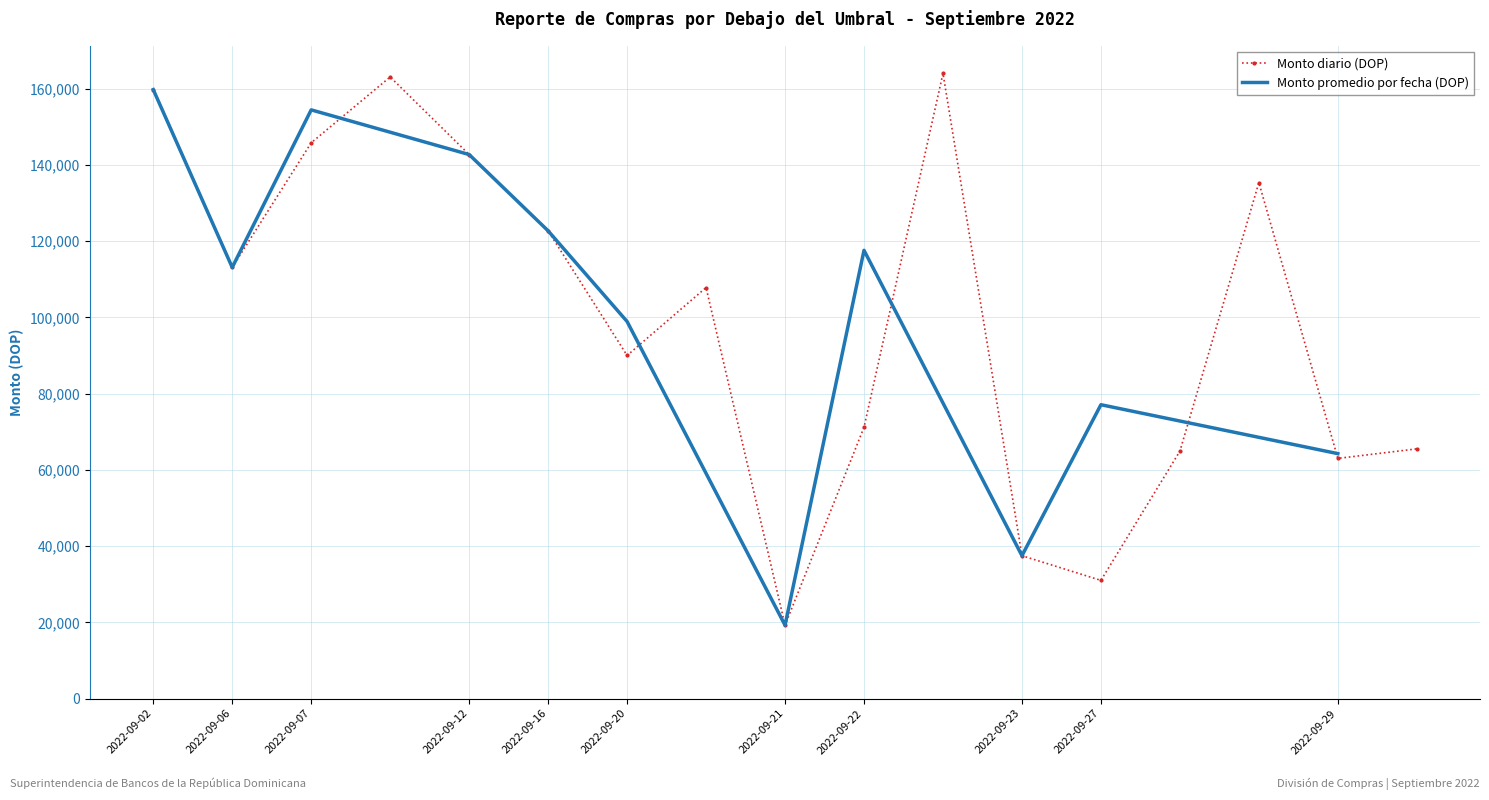

True or false: the data has more than 0 interior local peaks.

True